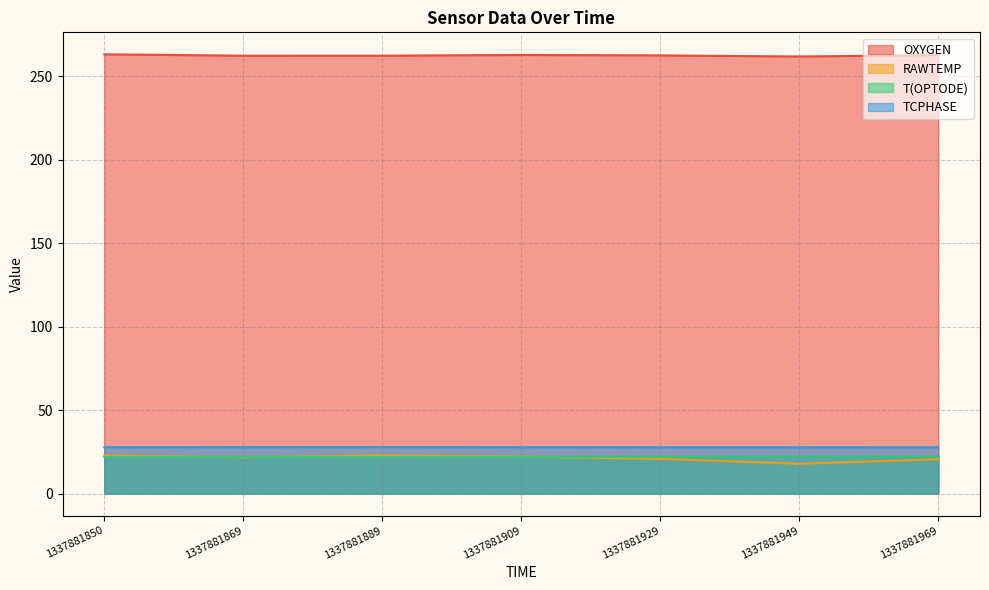

Which category has the highest value across all series?

1337881850